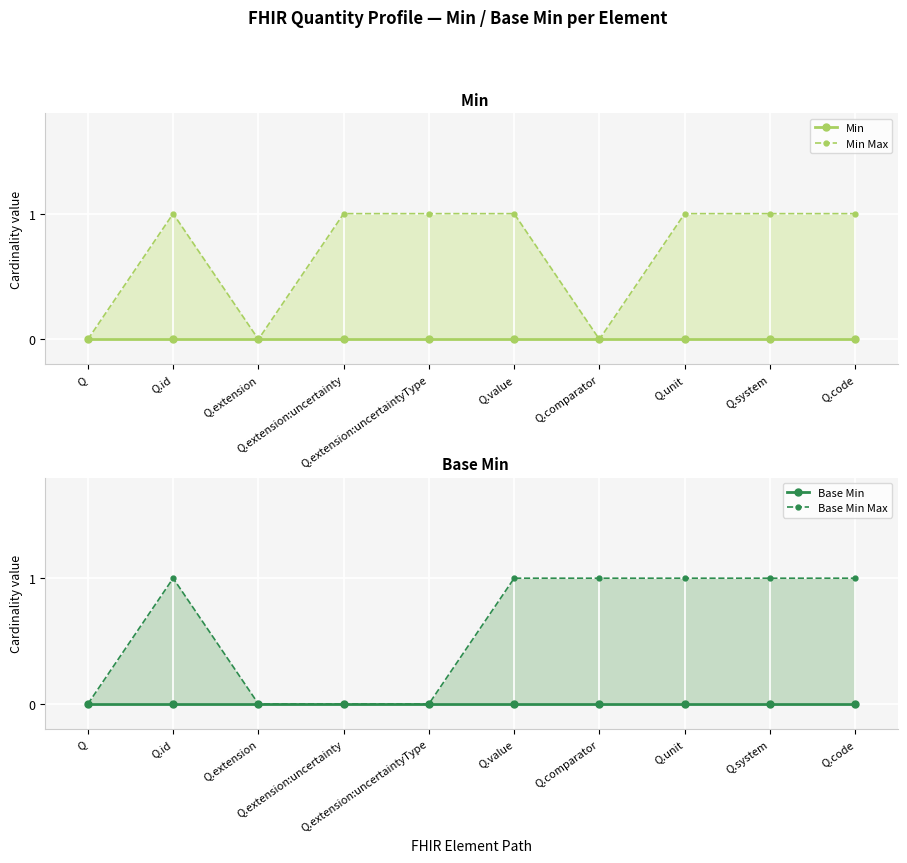

Reading right to left, transcribe all the data shown in this chart.

Min: Q.code=0	Q.system=0	Q.unit=0	Q.comparator=0	Q.value=0	Q.extension:uncertaintyType=0	Q.extension:uncertainty=0	Q.extension=0	Q.id=0	Q=0
Min Max: Q.code=1	Q.system=1	Q.unit=1	Q.comparator=0	Q.value=1	Q.extension:uncertaintyType=1	Q.extension:uncertainty=1	Q.extension=0	Q.id=1	Q=0
Base Min: Q.code=0	Q.system=0	Q.unit=0	Q.comparator=0	Q.value=0	Q.extension:uncertaintyType=0	Q.extension:uncertainty=0	Q.extension=0	Q.id=0	Q=0
Base Min Max: Q.code=1	Q.system=1	Q.unit=1	Q.comparator=1	Q.value=1	Q.extension:uncertaintyType=0	Q.extension:uncertainty=0	Q.extension=0	Q.id=1	Q=0